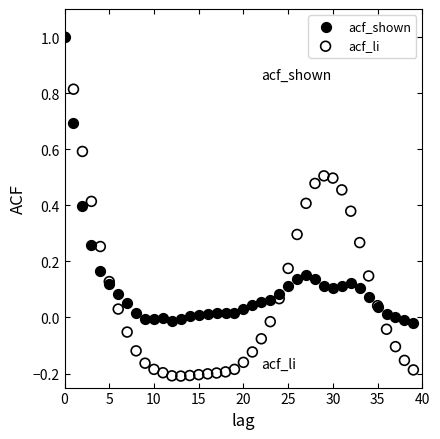

Which series reaches the minimum Y coordinate?

acf_li